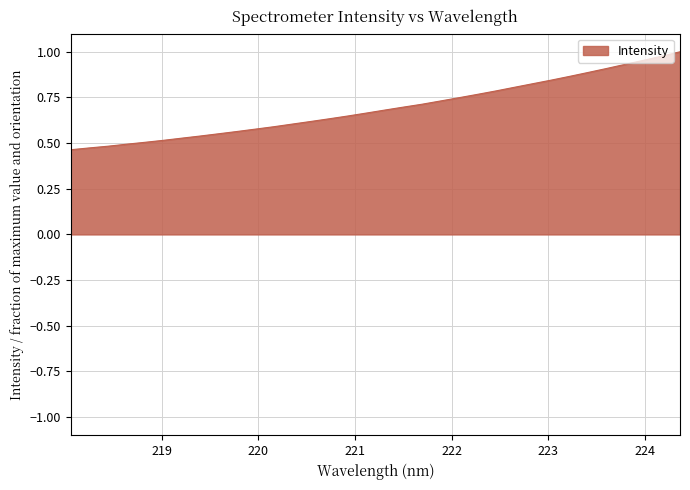

What is the sum of all values?

23.6